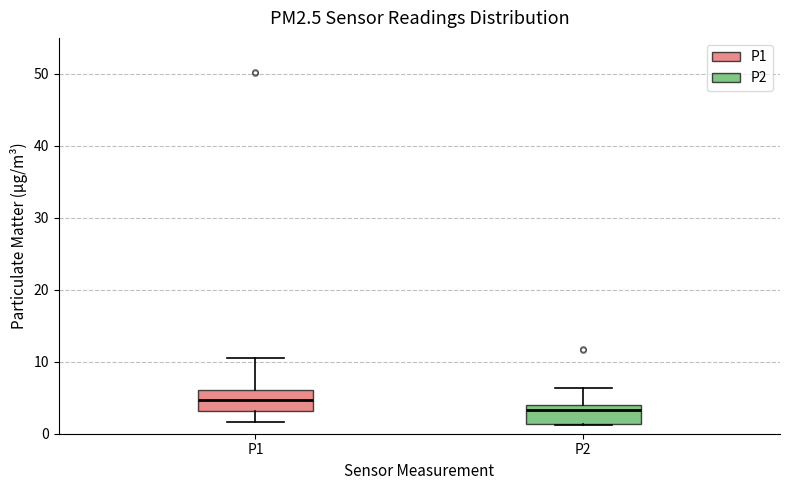

Which box's median line is the highest?

P1